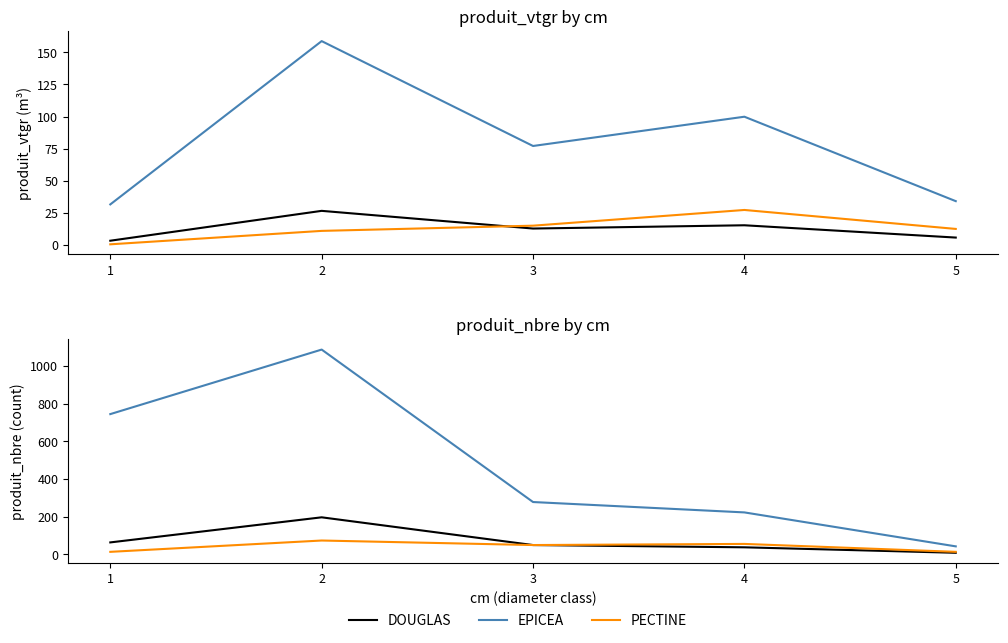

The value of DOUGLAS at 5 is 13. True or false?

False